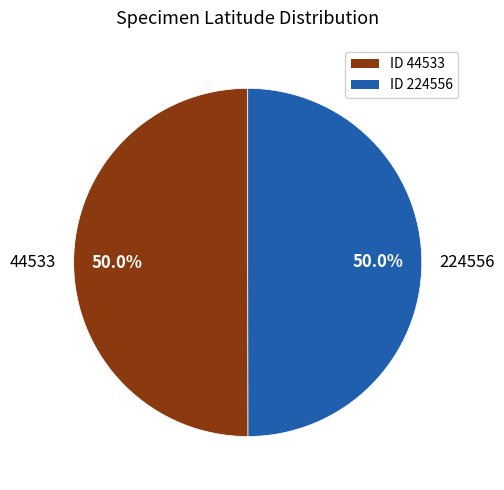

What percentage is the 224556 slice, to the nearest percent?

50%